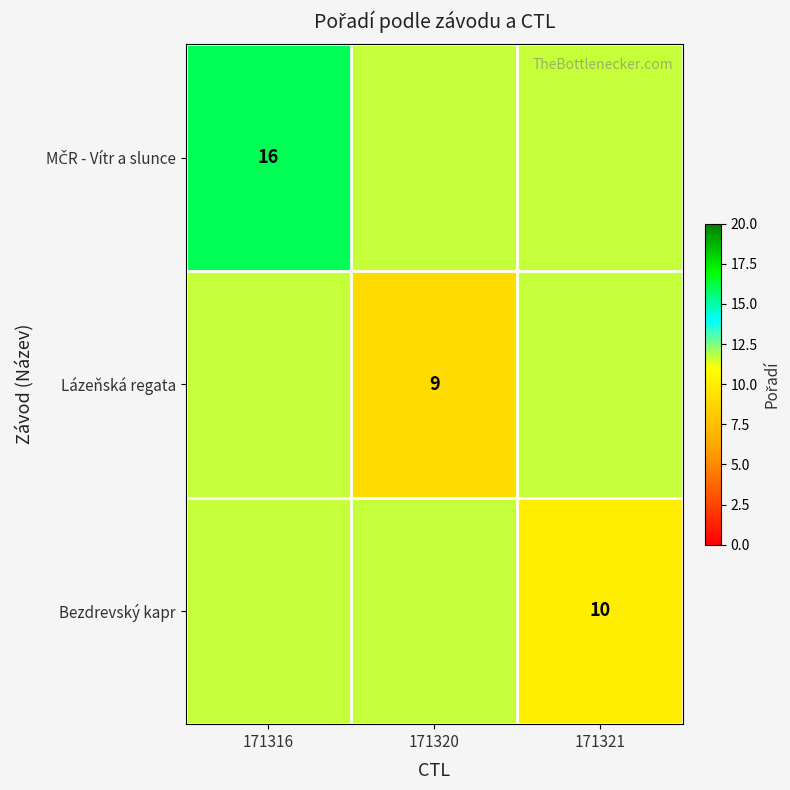

At 171316, list the series in order from largest to smallest.

MČR - Vítr a slunce, Lázeňská regata, Bezdrevský kapr